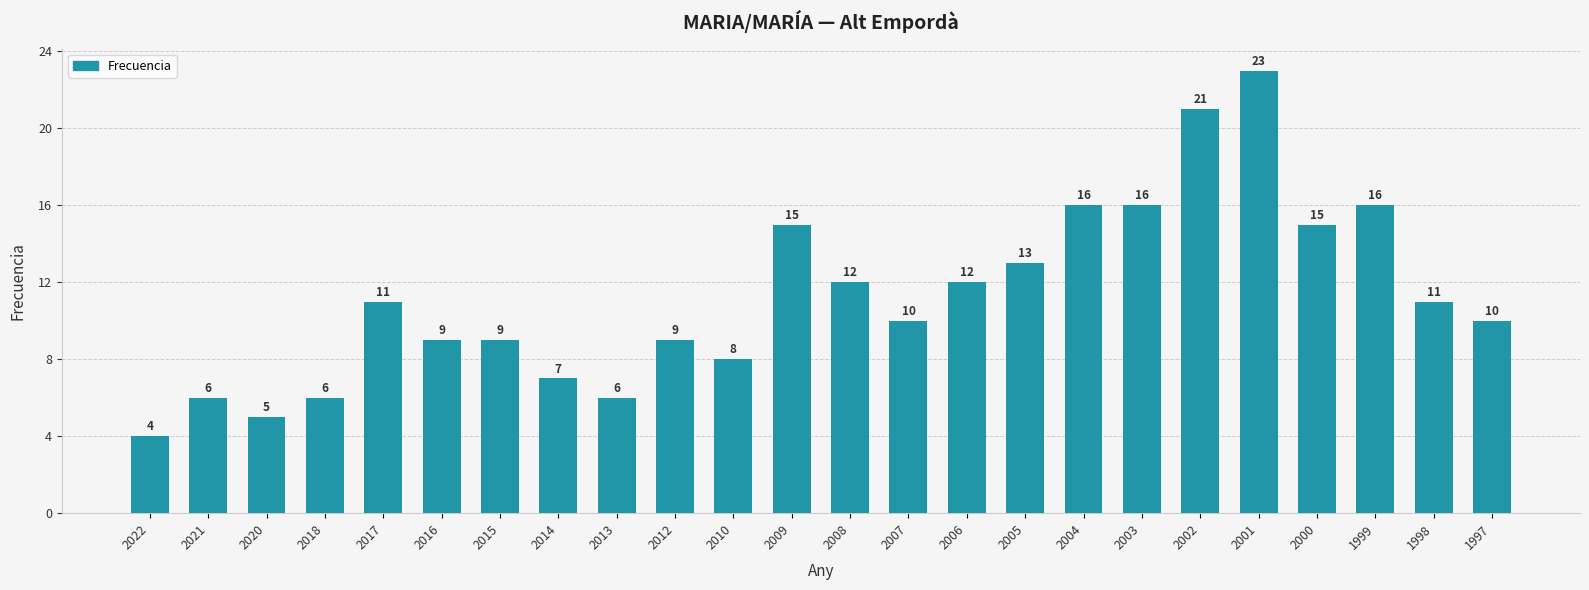

Which label corresponds to the largest value in the chart?

2001